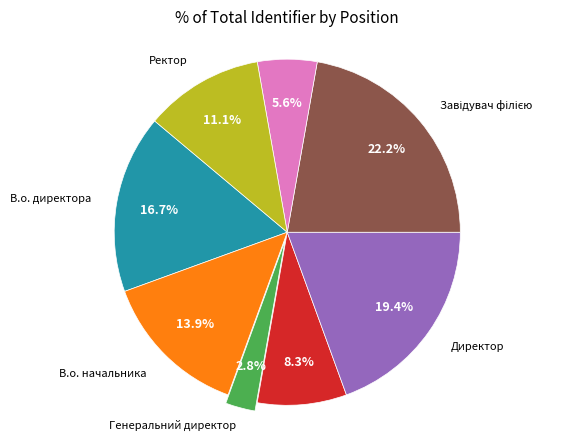

Approximately how many times larger is the value at Начальник compared to В.о. директора?

0.3